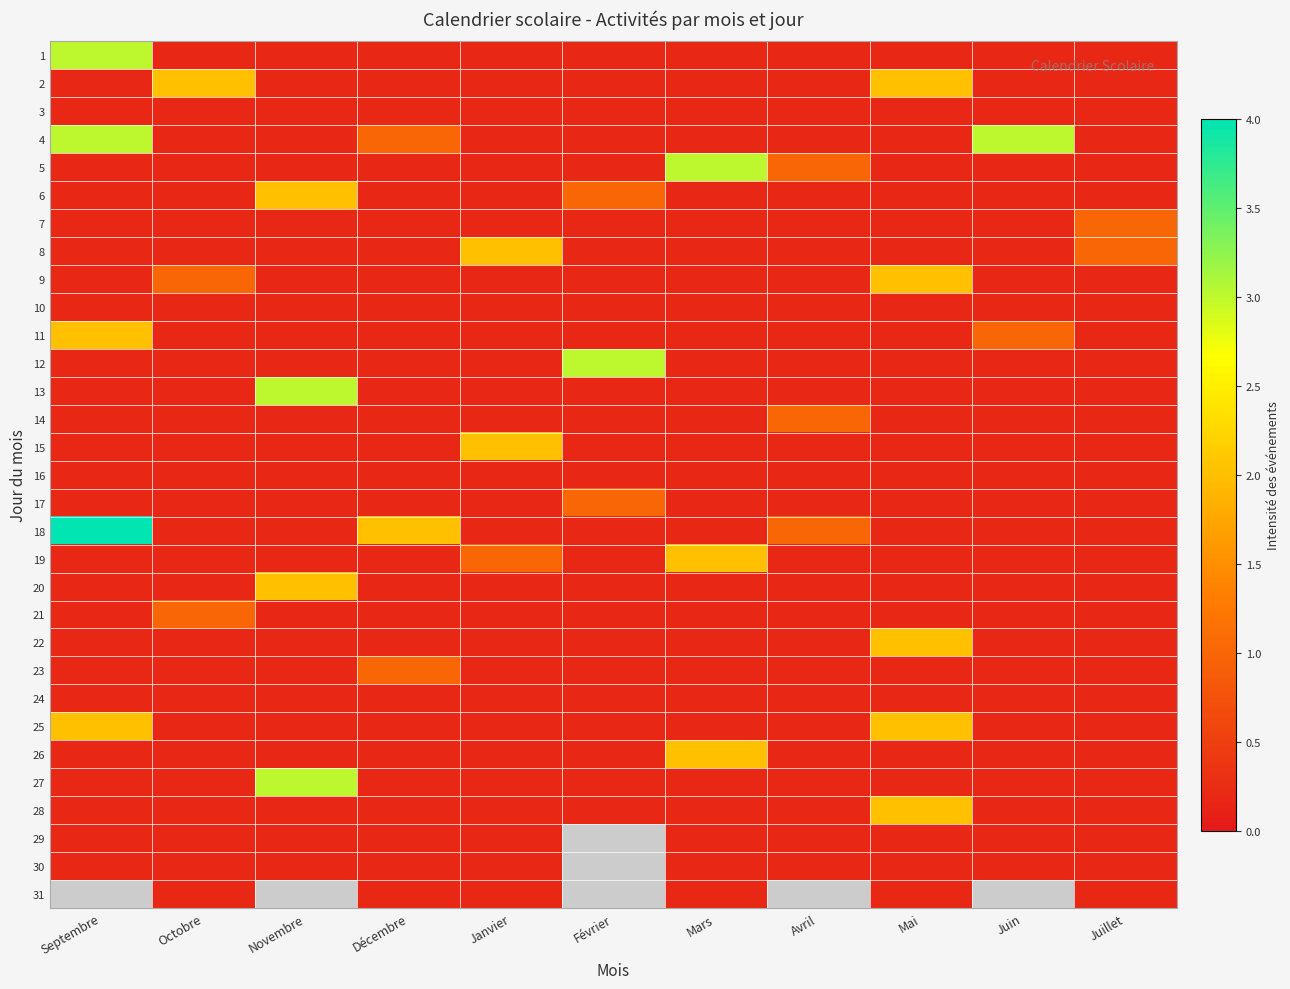

What is the smallest value displayed?

0.2